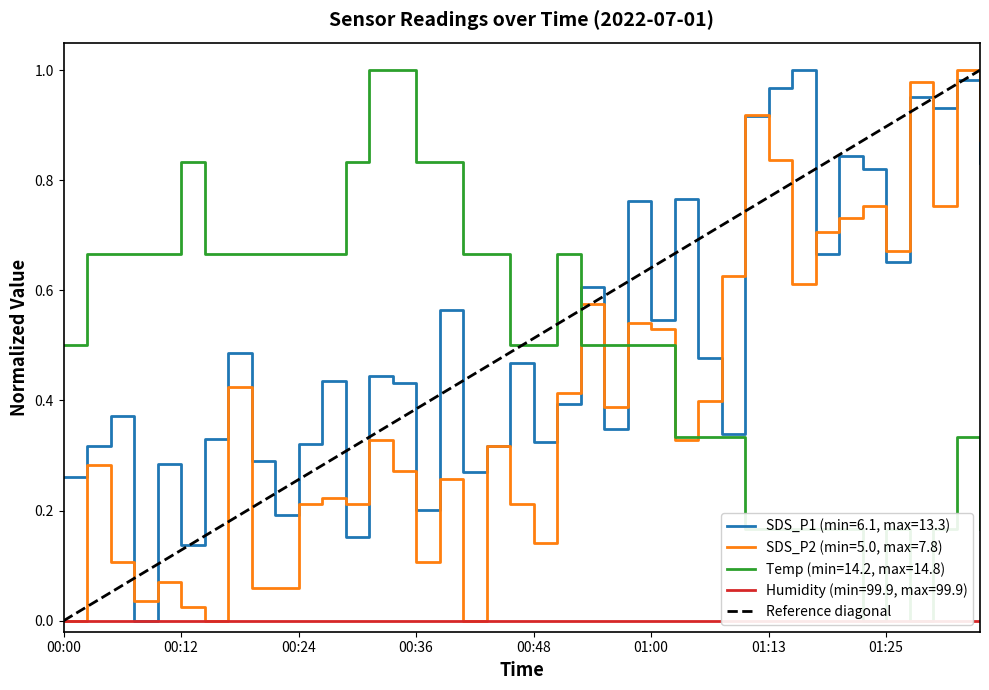

Which has a higher value, 00:12 or 00:00?

00:12